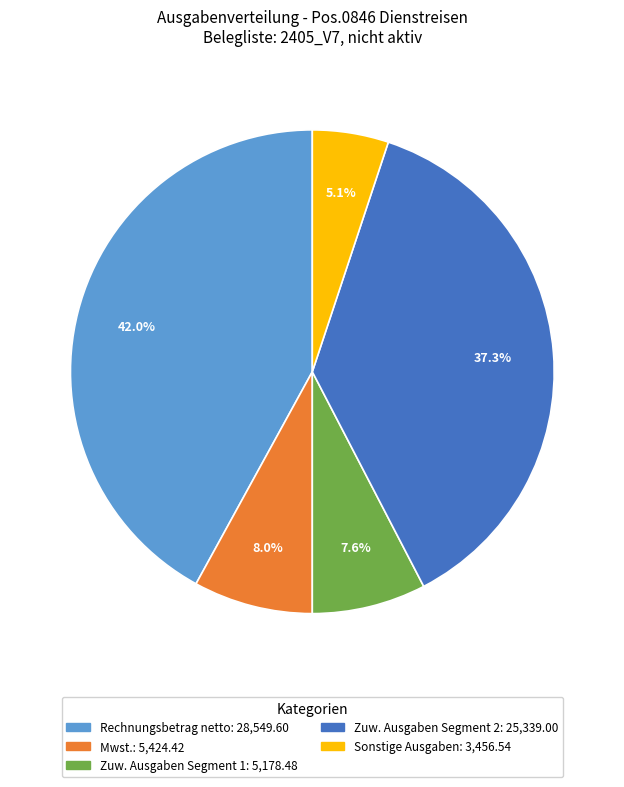

How much of the chart is everything except Mwst.: 5,424.42?

92.0%